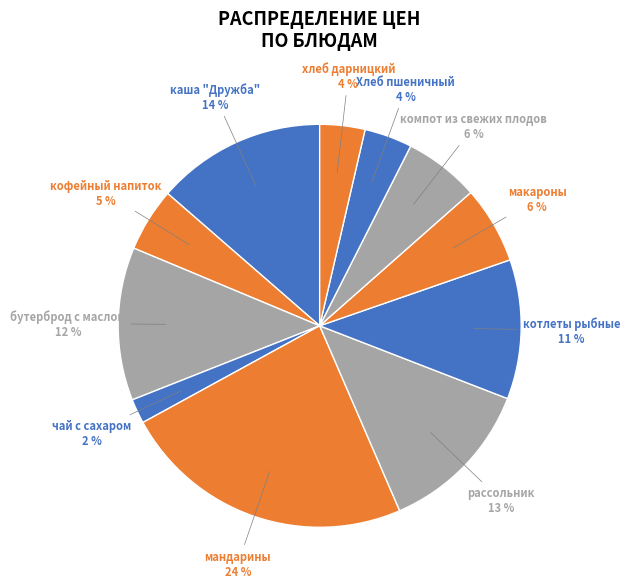

The чай с сахаром slice represents 2% of the pie. True or false?

True